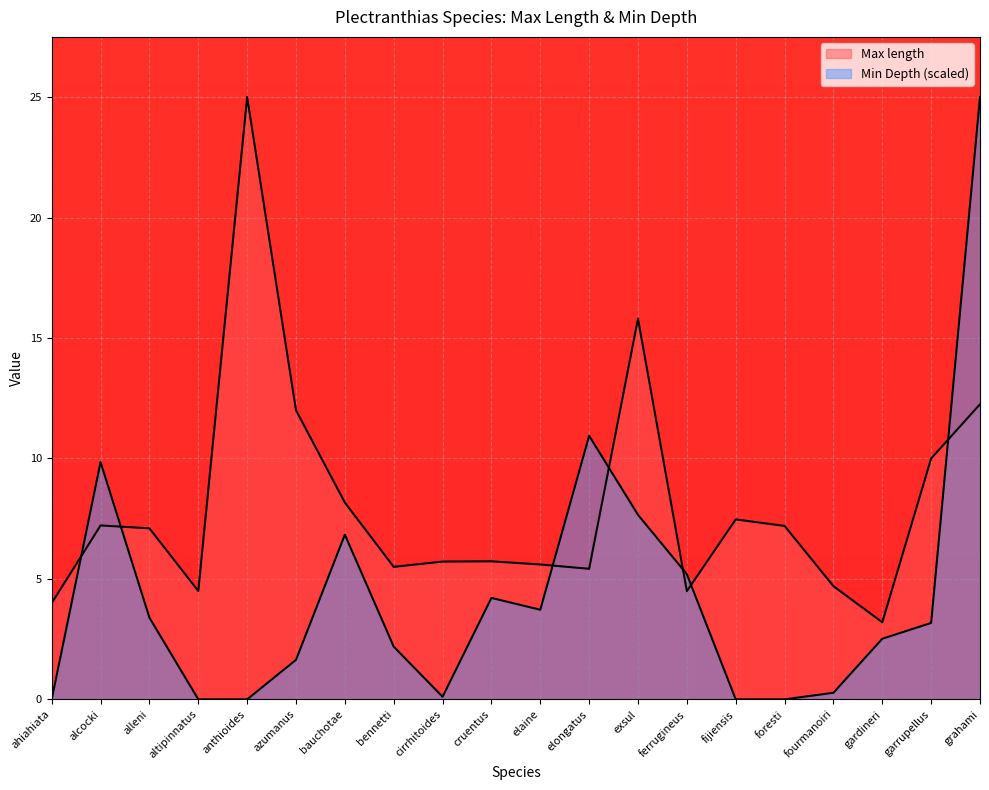

Rank the series by their maximum value, from highest to lowest.

Max length, Min Depth